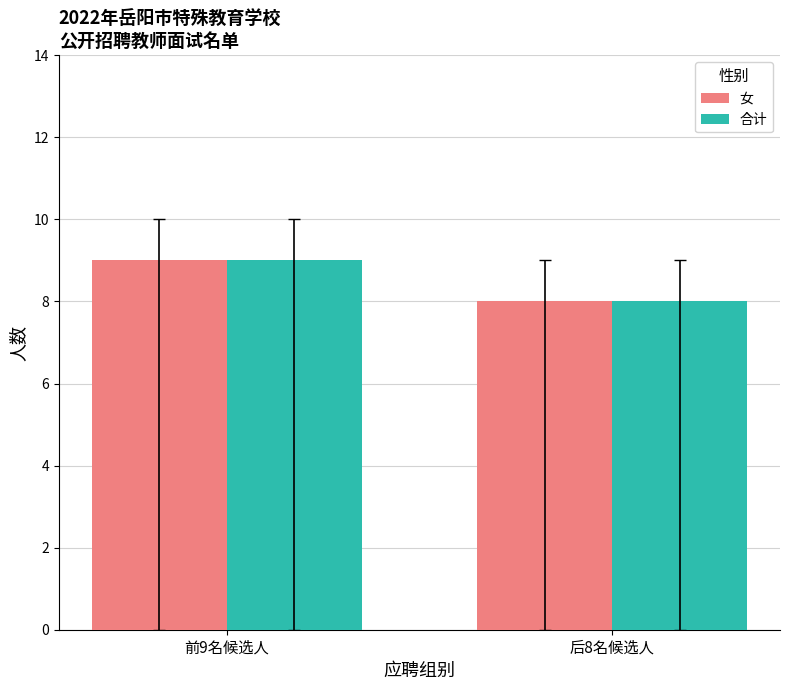

Rank the categories by 女 value from highest to lowest.

前9名候选人, 后8名候选人